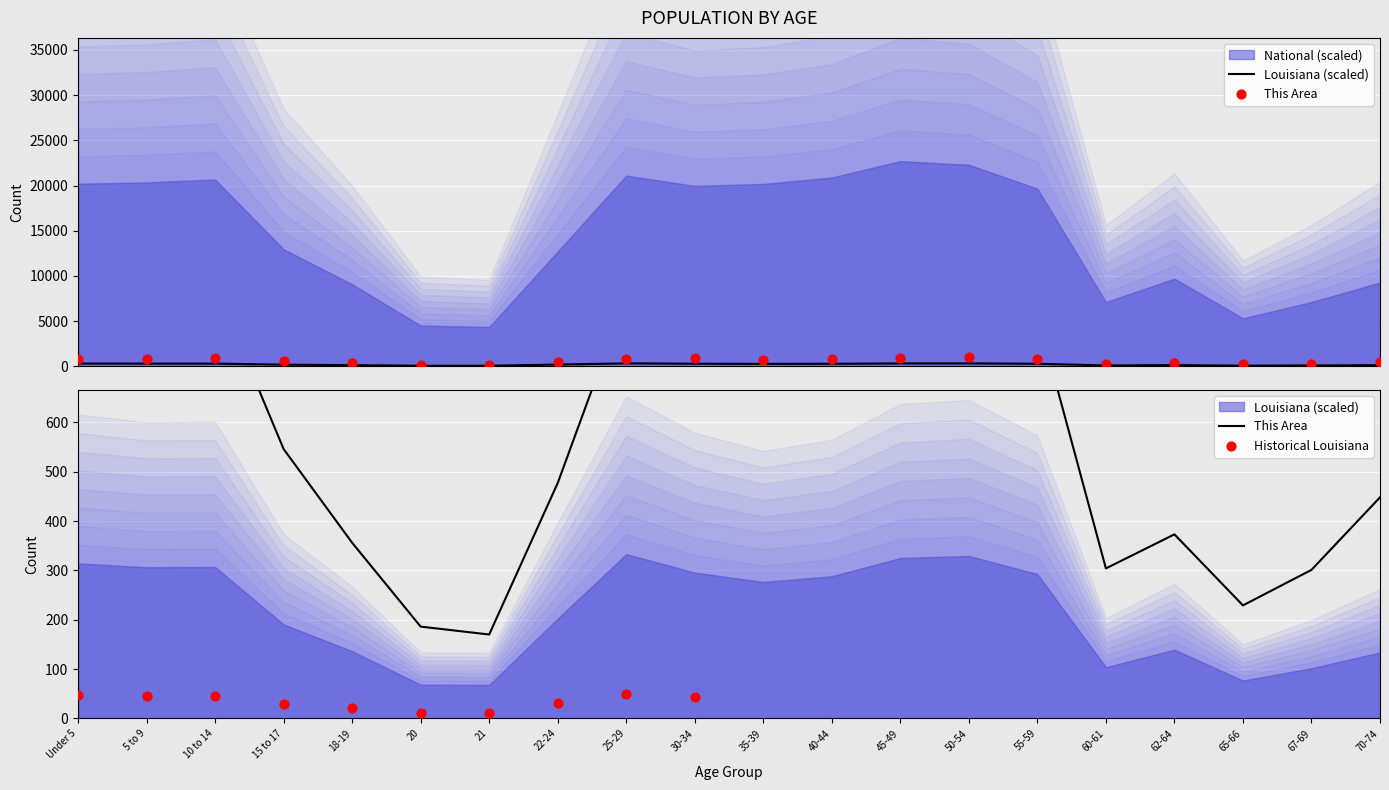

Which series has the largest Y range (max minus min)?

This Area